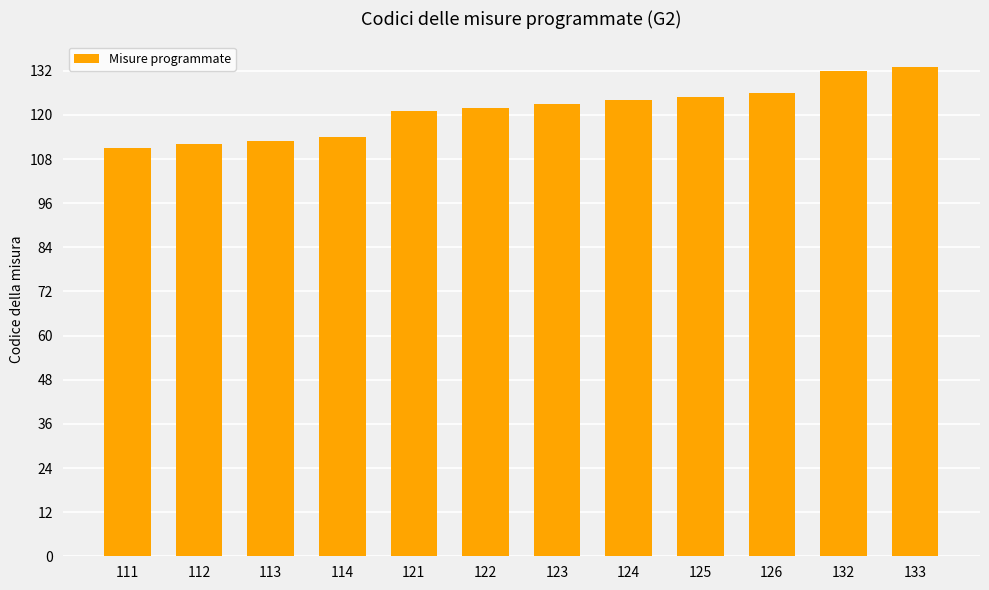

What is the difference between the maximum and minimum values?

22